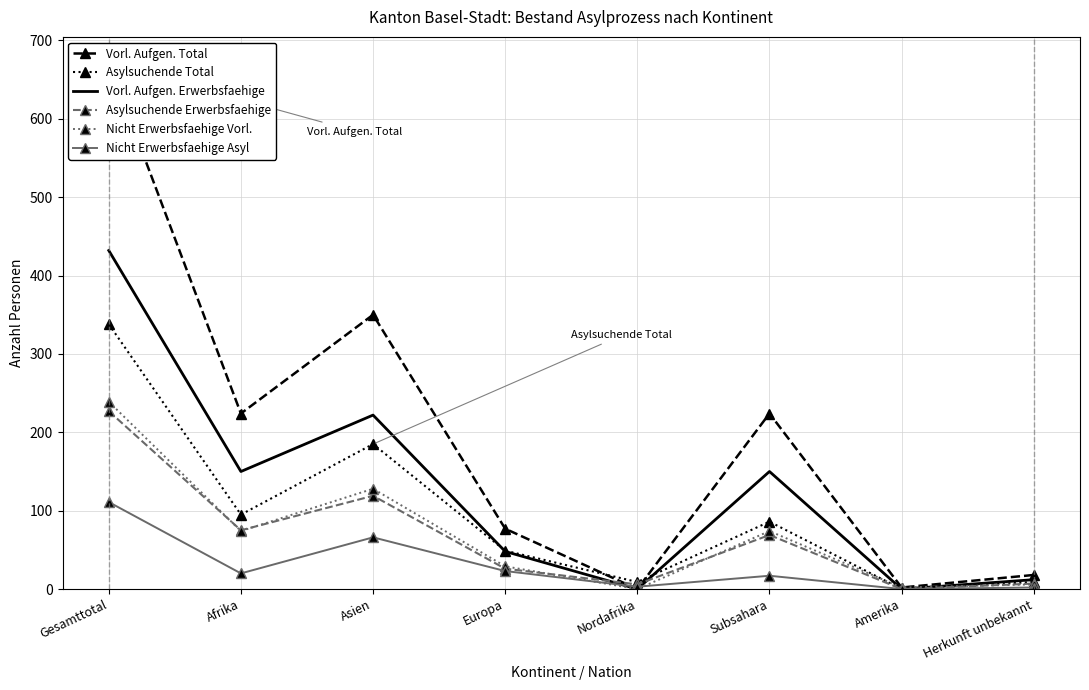

True or false: Asylsuchende Erwerbsfaehige has more than 0 interior local peaks.

True